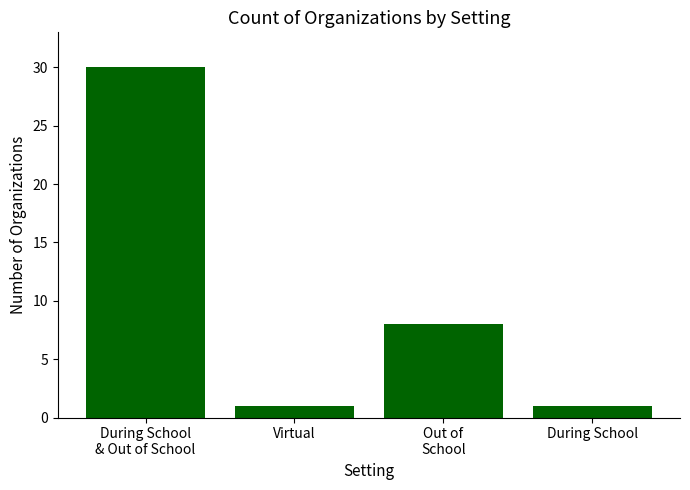

Reading right to left, transcribe all the data shown in this chart.

During School=1	Out of
School=8	Virtual=1	During School
& Out of School=30